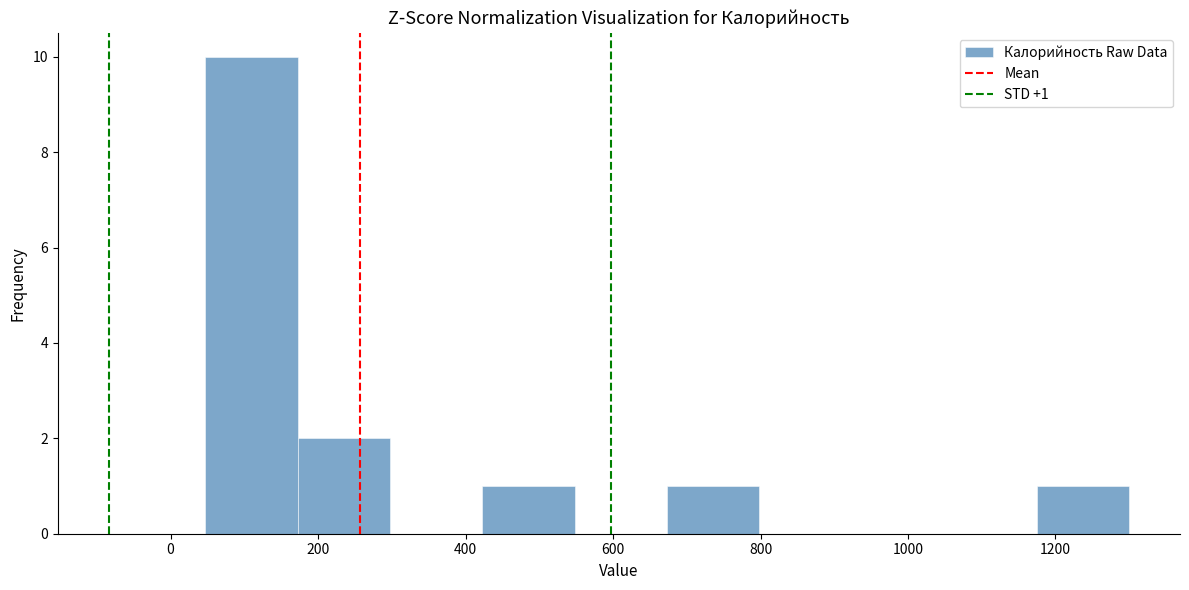

Which range on the x-axis has the tallest bar?

40 to 180